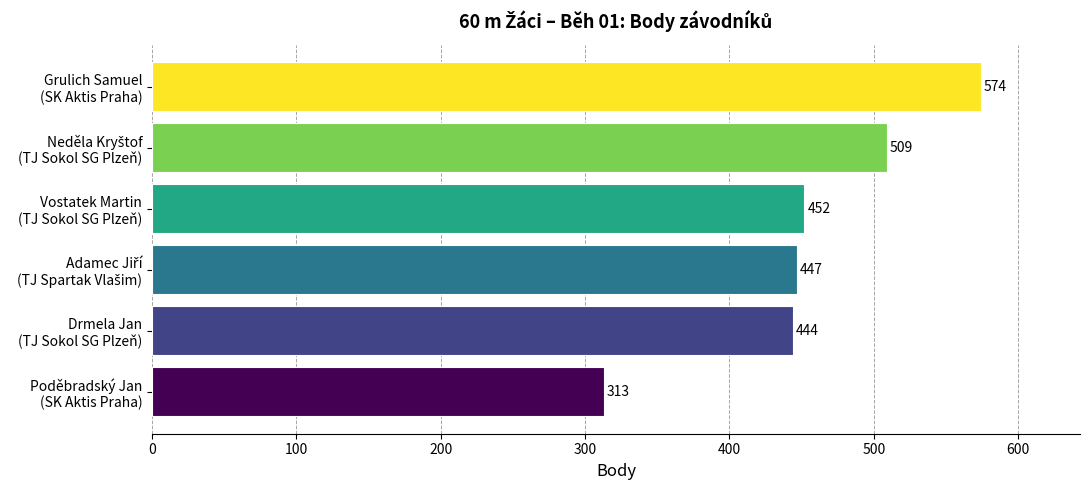

Does the chart contain stacked bars?

No